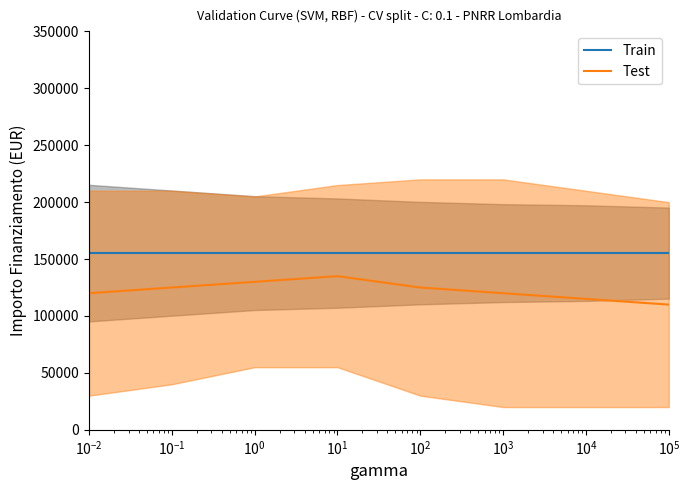

True or false: Train and Test cross at least once.

False